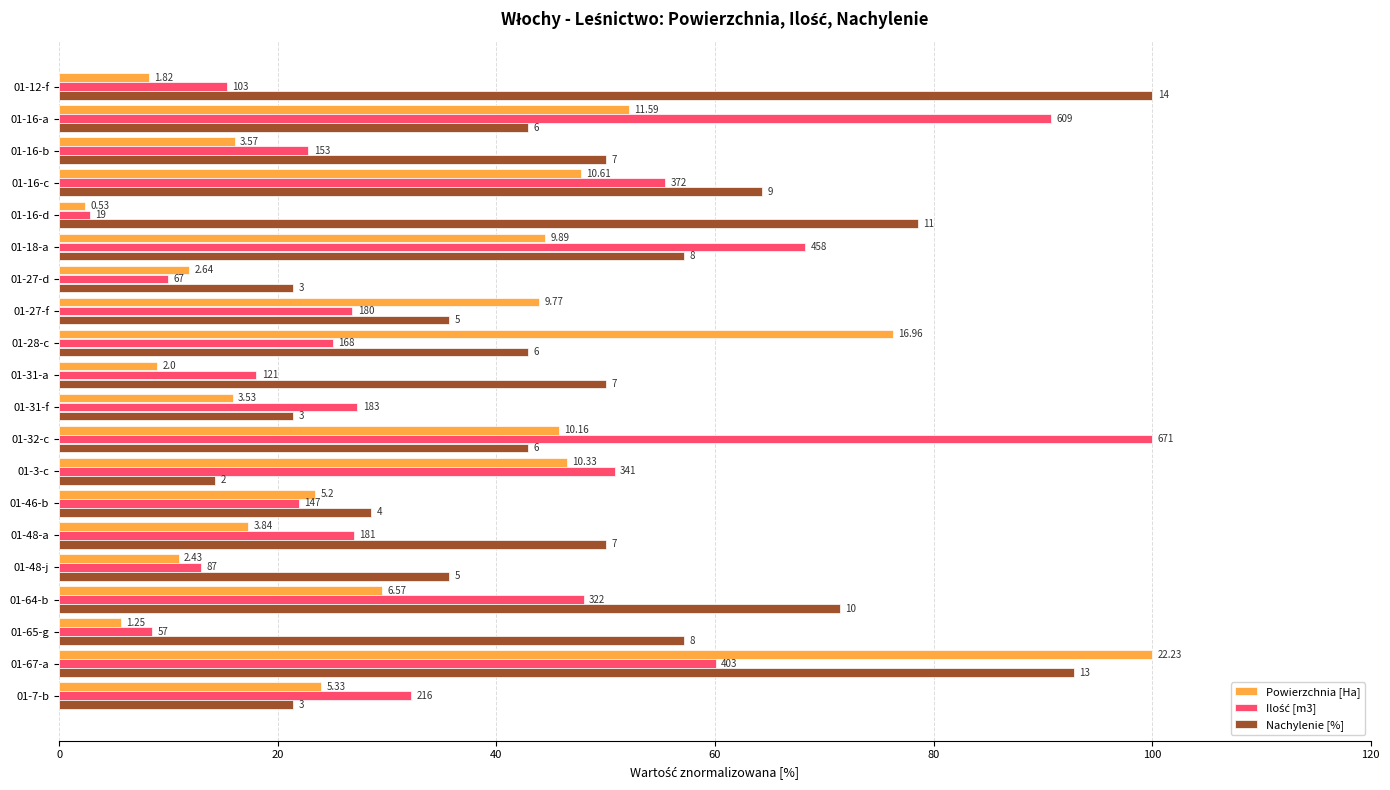

How many values in the Nachylenie [%] series are below 50?

10